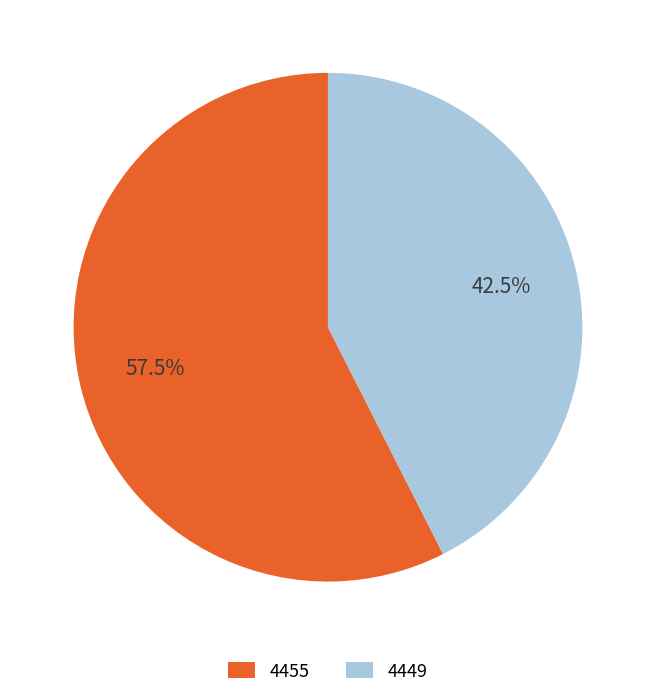

Rank the categories by value from highest to lowest.

4455, 4449